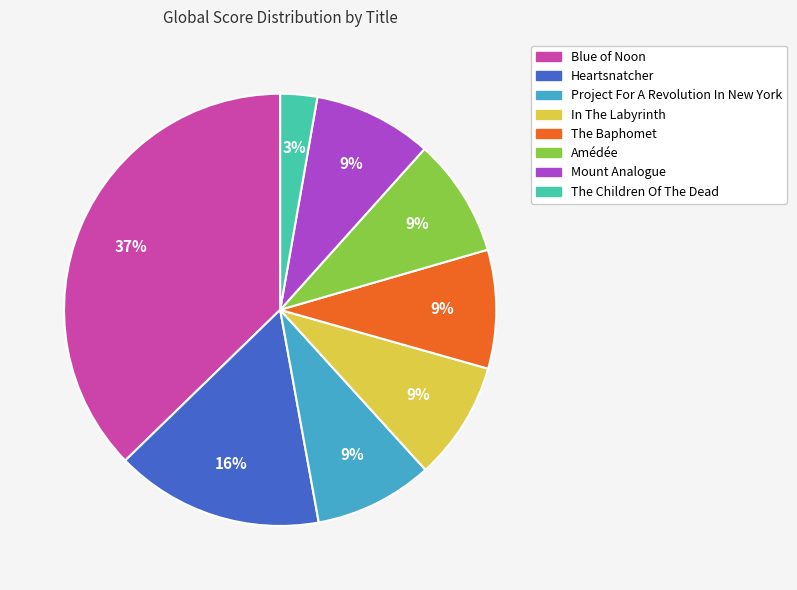

Is it true that The Baphomet is 22% of the pie?

False